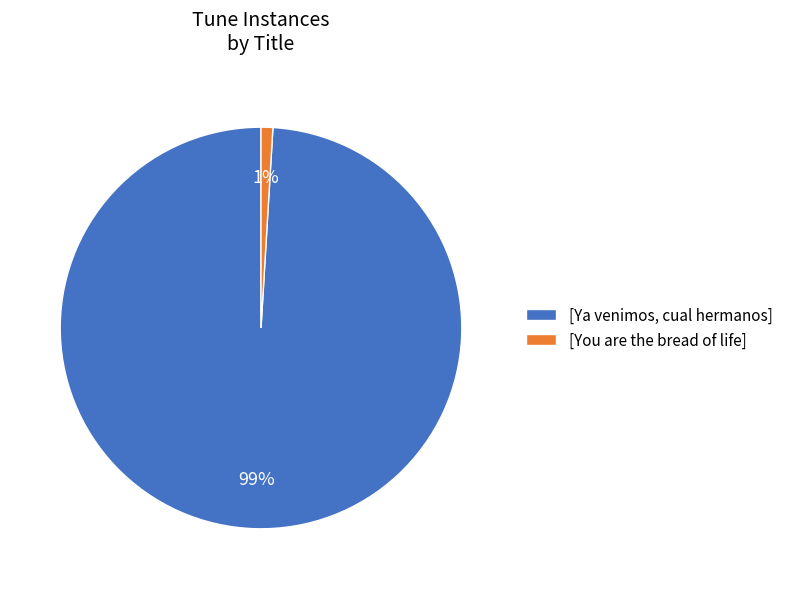

To the nearest percent, what portion does [Ya venimos, cual hermanos] represent?

99%